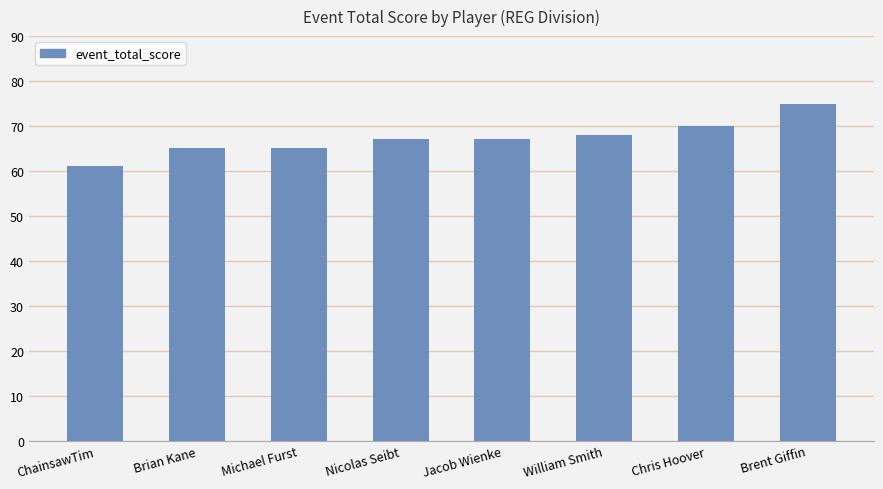

At which category does the chart reach its peak across all series?

Brent Giffin